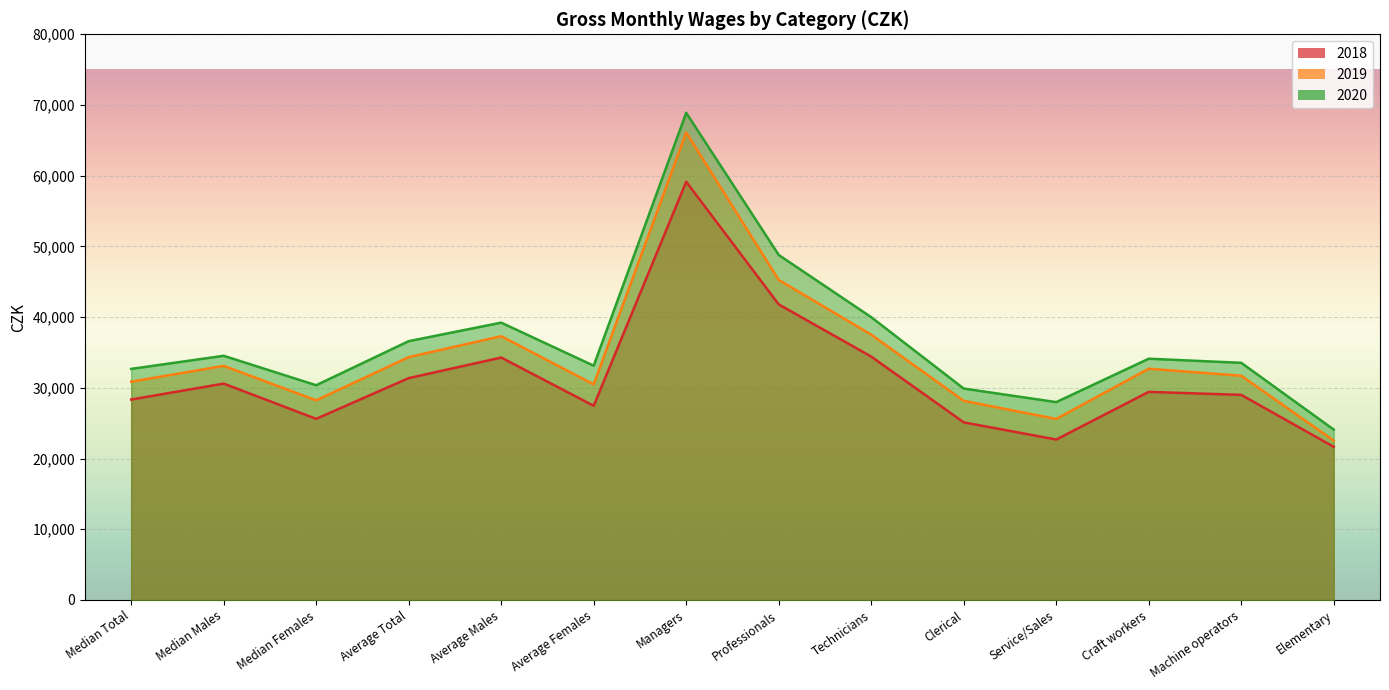

True or false: 2018 has a value of 32881 at Elementary.

False